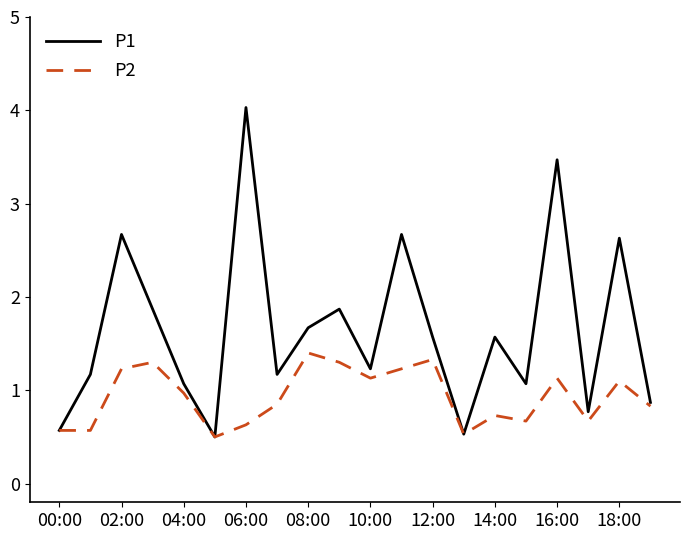

What is the greatest value displayed?

4.0